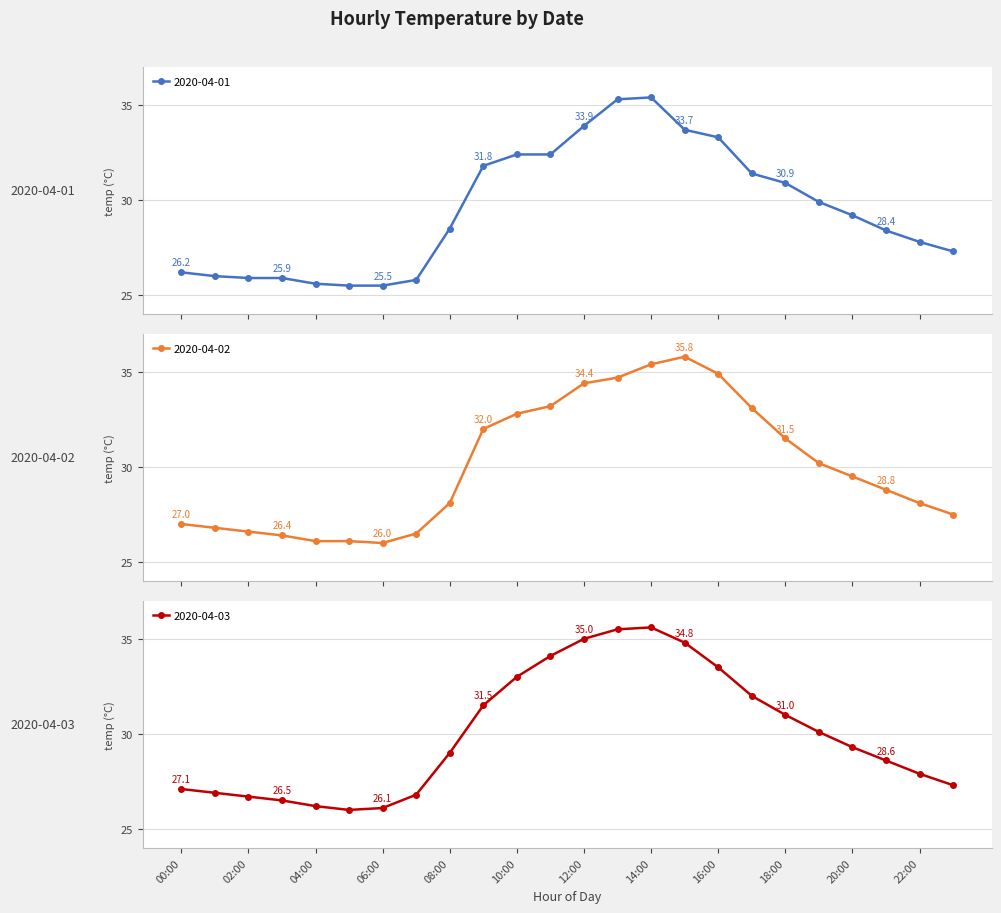

At how many categories does at least one series exceed 32?

8